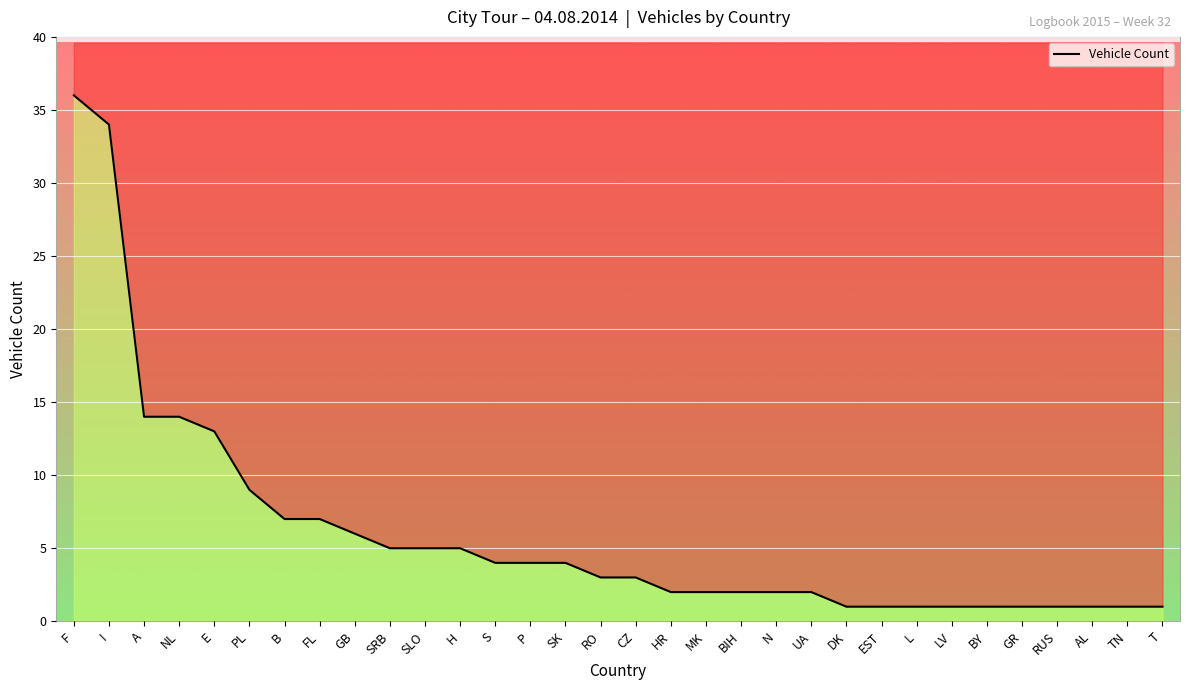

Which category has the lowest value across all series?

DK